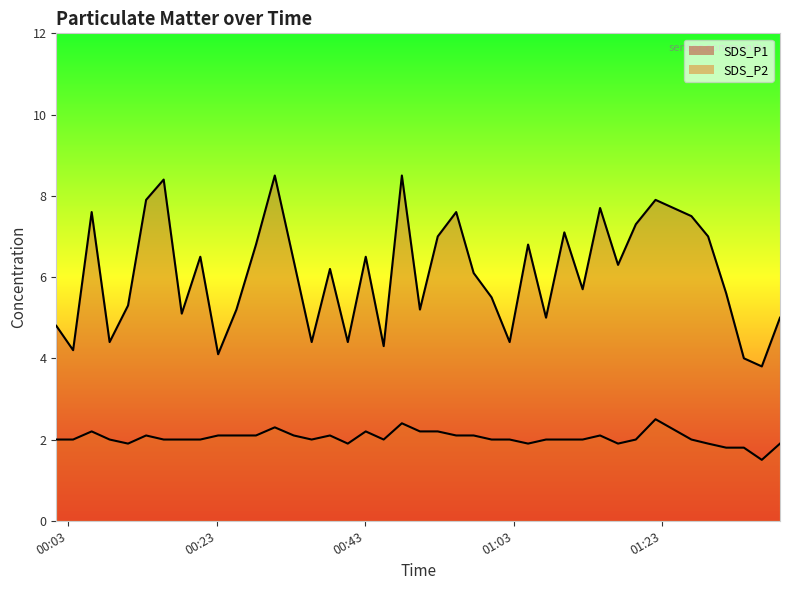

Does the chart display data point markers on the line(s)?

No